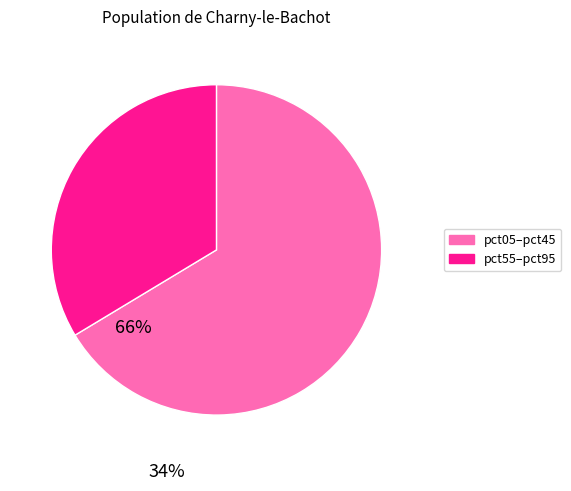

How many slices are in this pie chart?

2